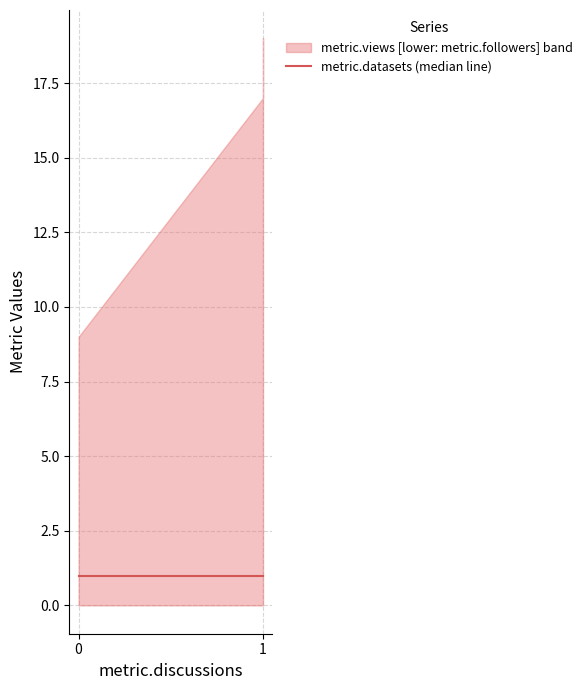

Reading left to right, extract all data points from this chart.

metric.views: 17	9	19
metric.followers: 0	0	1
metric.datasets: 1	1	1